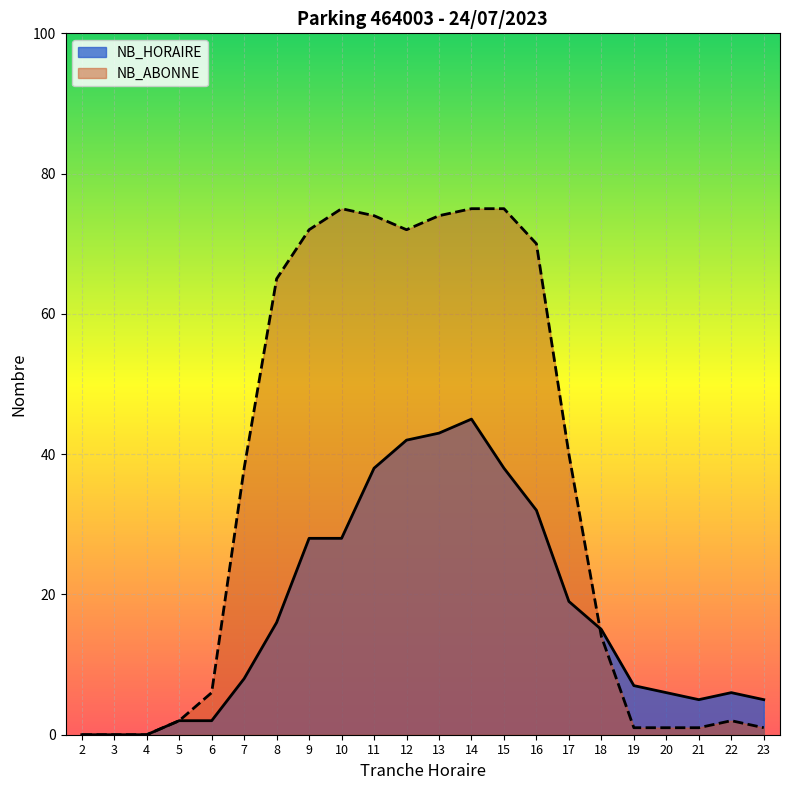

What is the difference between the second highest and minimum values in the NB_ABONNE series?

75